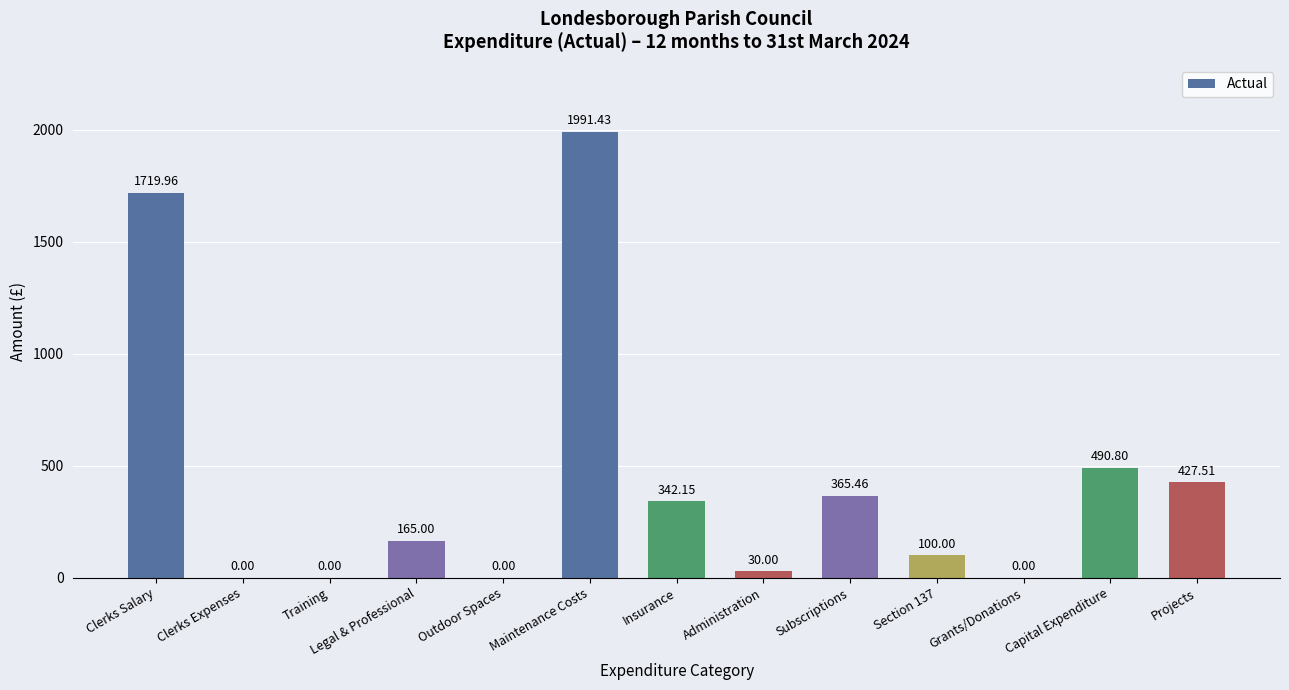

What is the difference between the values at Administration and Clerks Expenses?

30.0